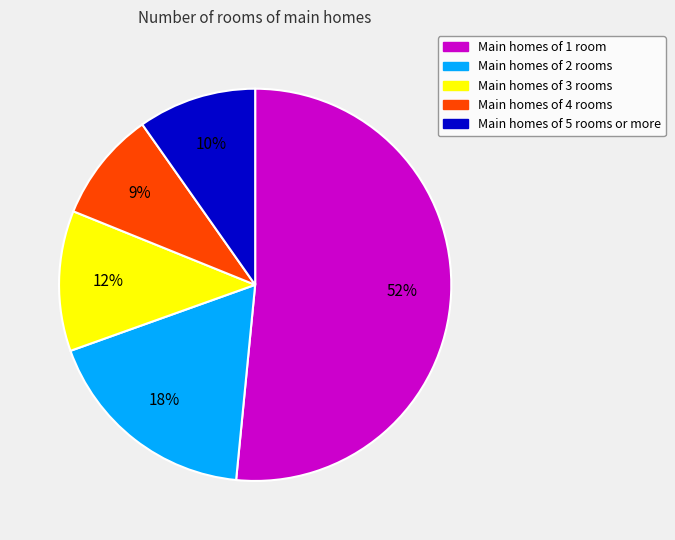

Does any single category account for the majority?

Yes